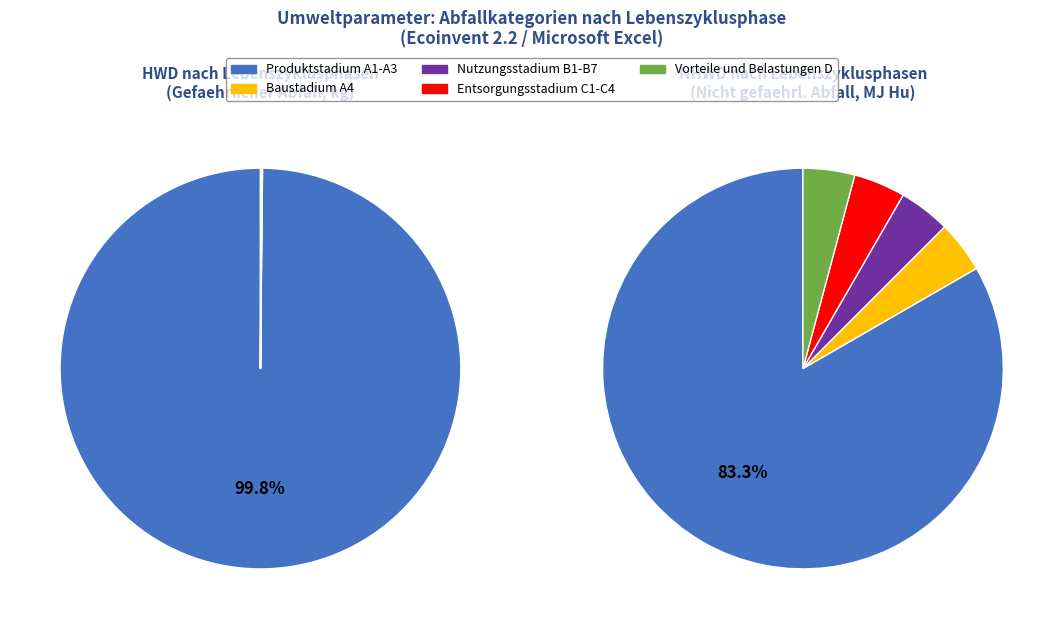

What is the largest slice in the pie chart?

Produktstadium A1-A3